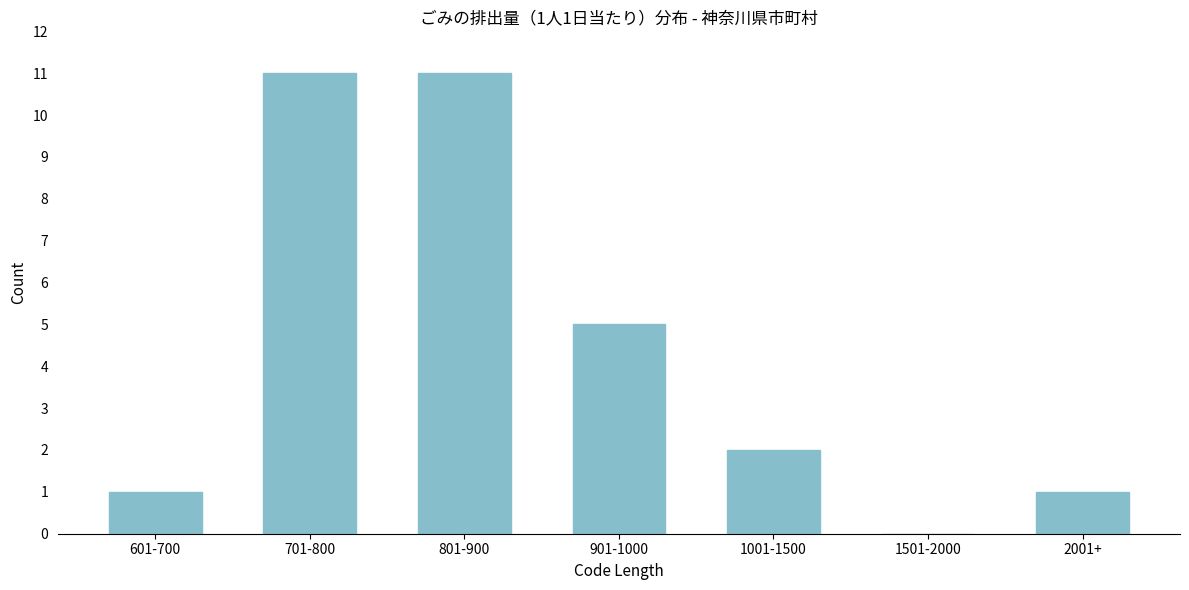

Reading right to left, extract all data points from this chart.

2001+=1	1501-2000=0	1001-1500=2	901-1000=5	801-900=11	701-800=11	601-700=1